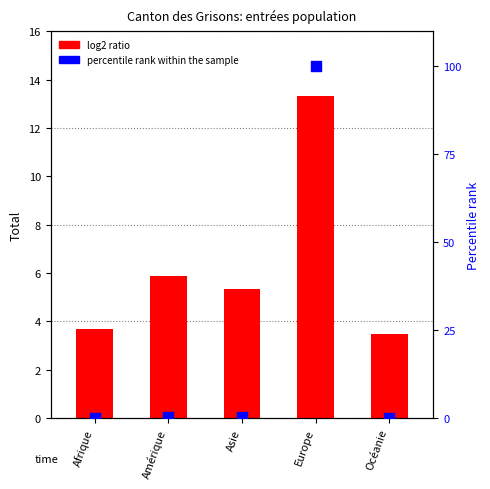

Which series contains the highest Y value?

percentile rank within sample